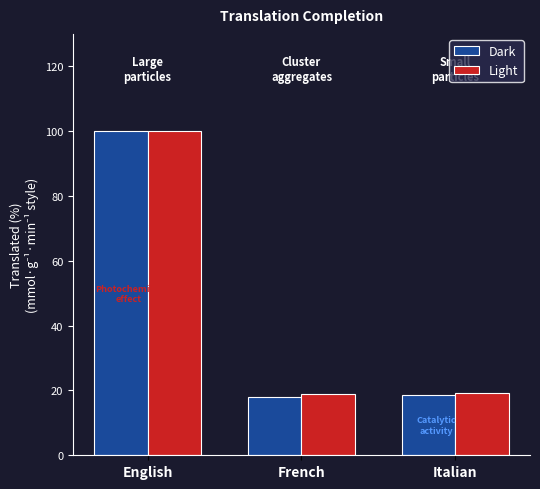

What is the label of the 2nd bar from the left?

French